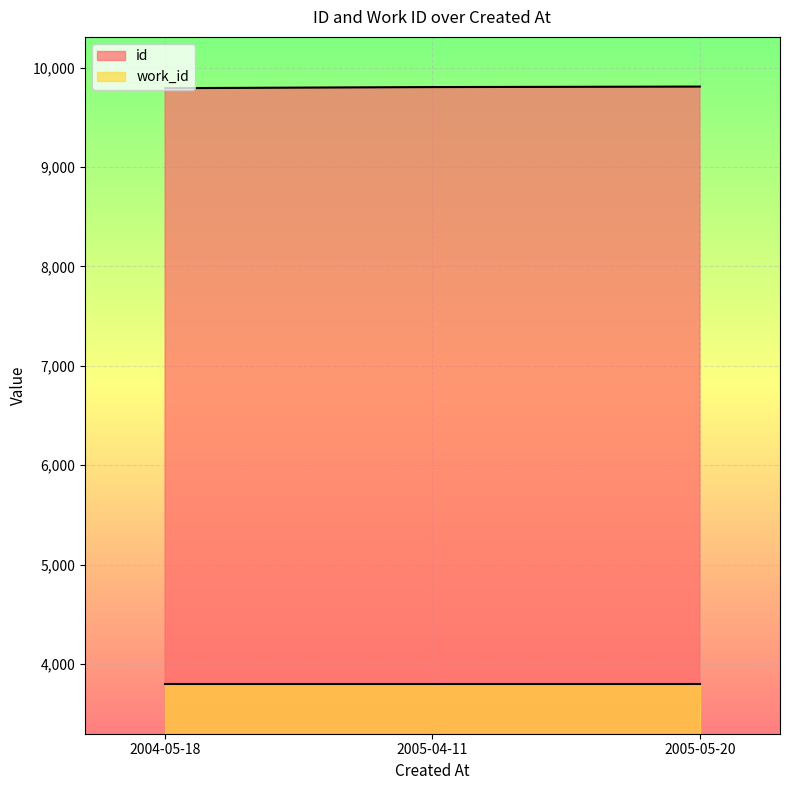

True or false: the data shows 2611 at 2005-05-20.

False